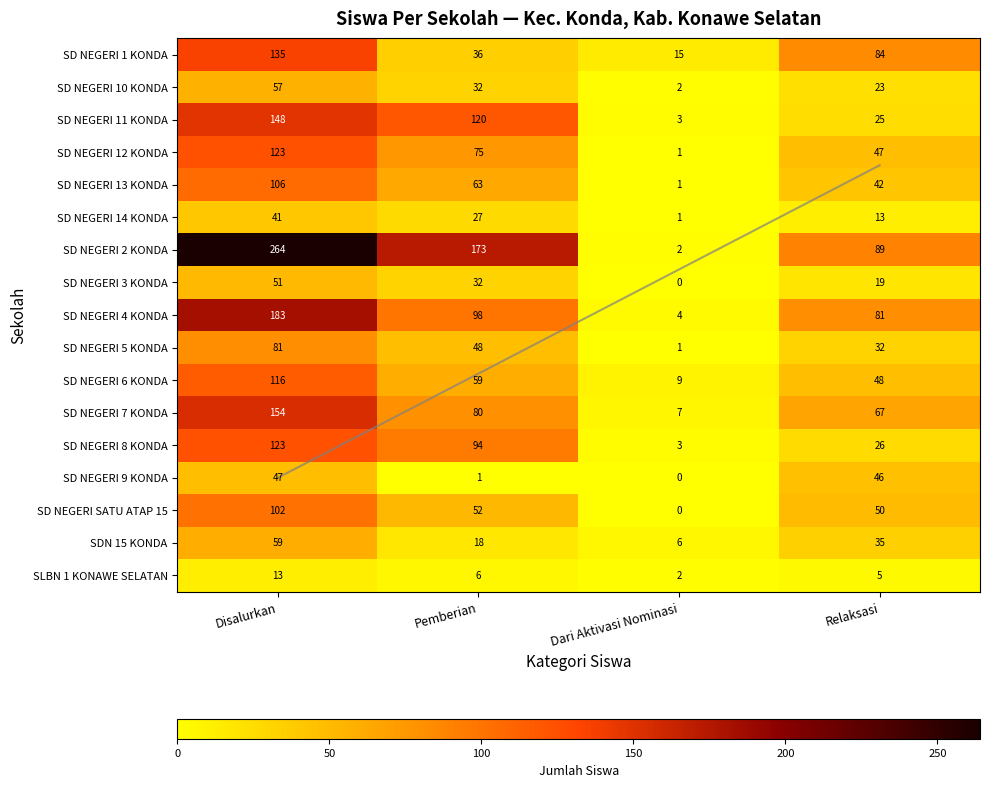

What is the sum of all SLBN 1 KONAWE SELATAN values?

26